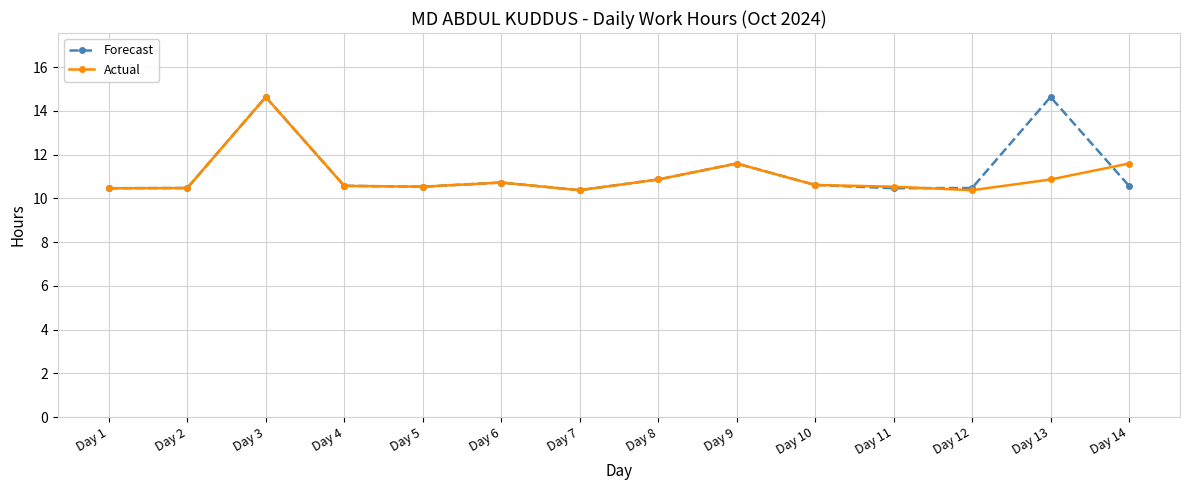

After their last crossing, which series has the higher values: Actual or Forecast?

Actual